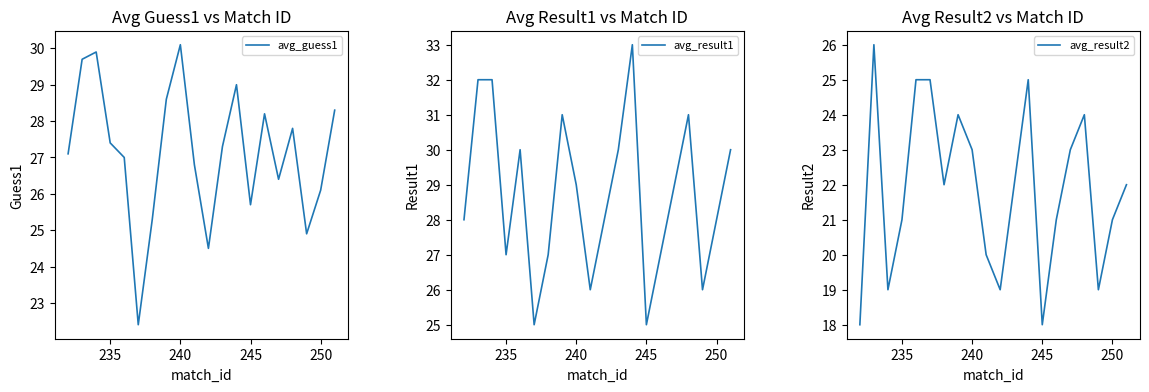

Which series has the largest range (max minus min)?

avg_result1